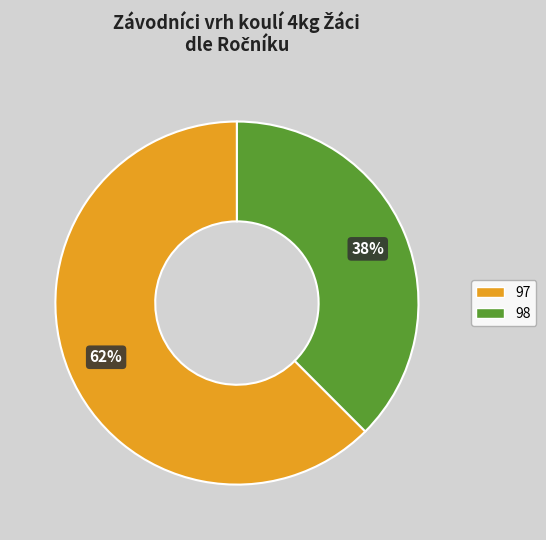

To the nearest percent, what is the average slice percentage?

50%